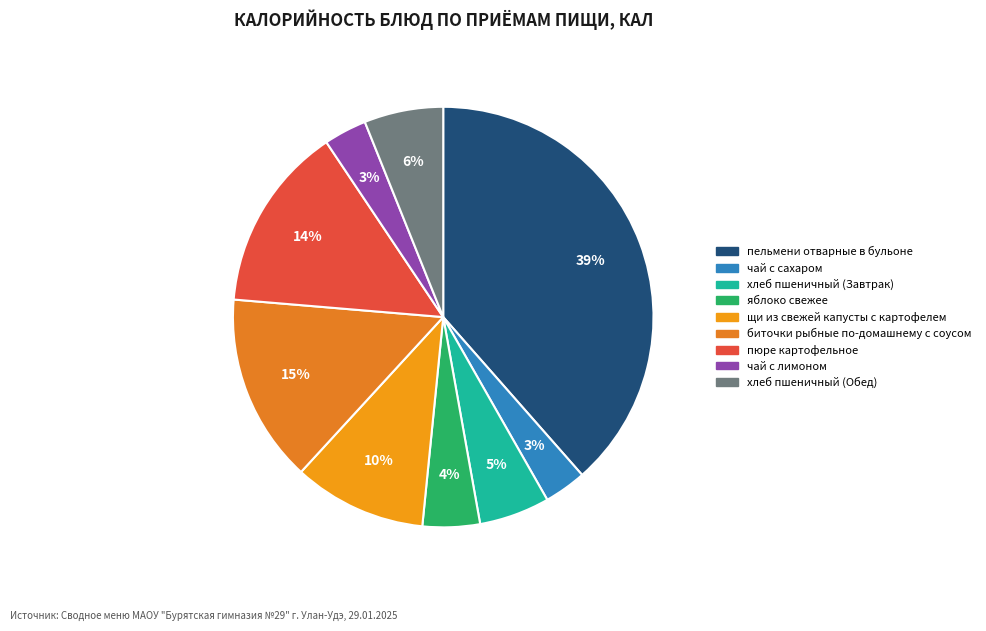

How many slices are in this pie chart?

9